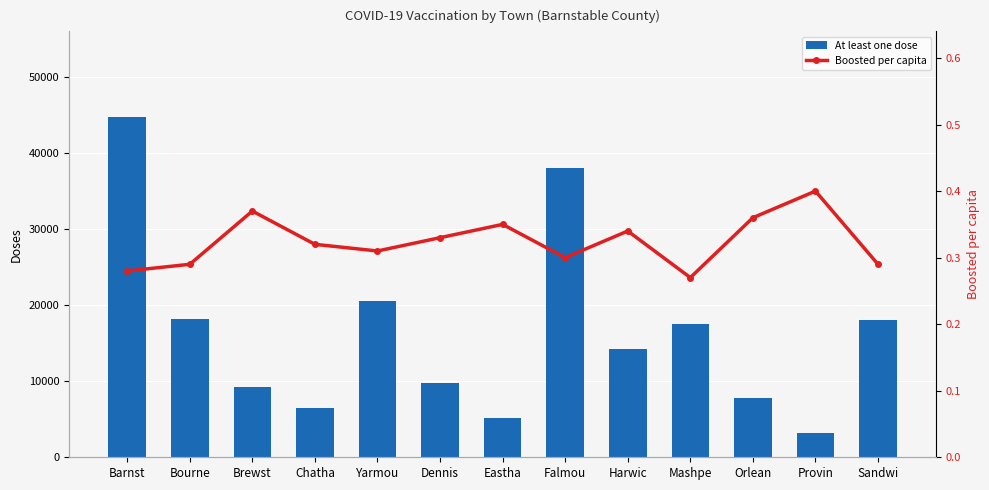

What is the value of the Boosted per capita bar at the 5th from the left?

0.3